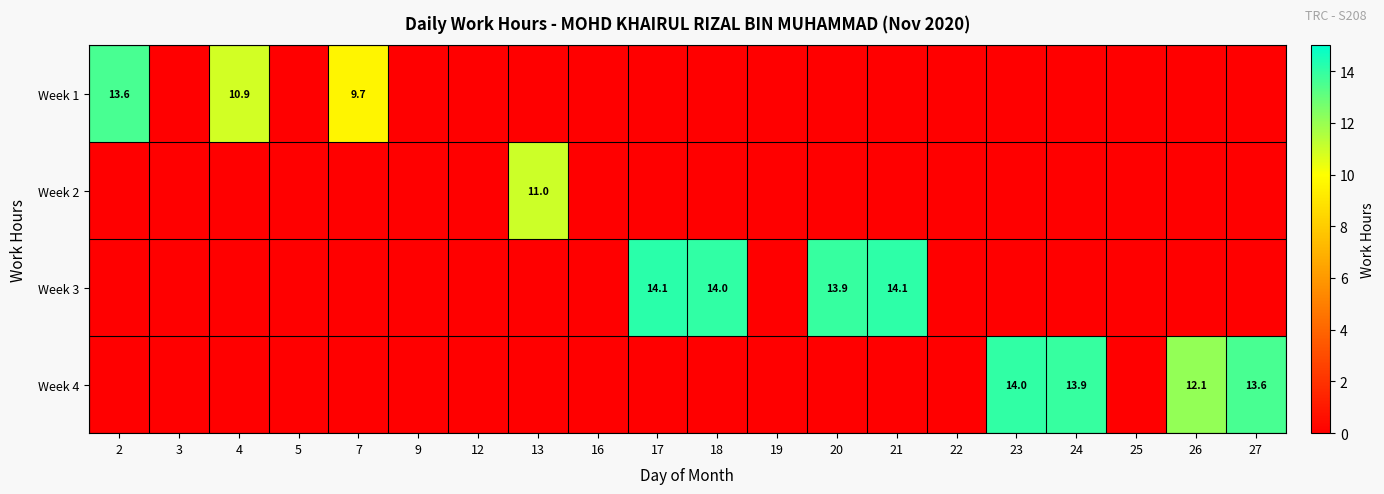

The value of Week 4 at 27 is 13.6. True or false?

True